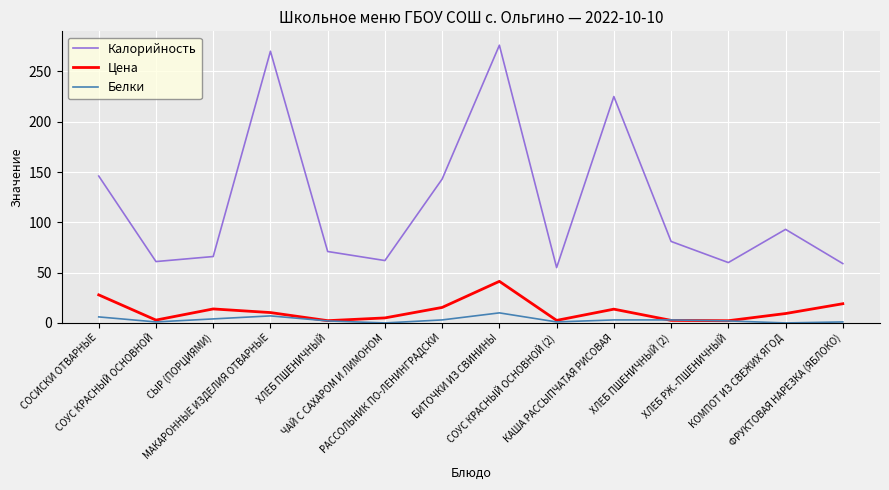

True or false: Белки has more than 0 points higher than both neighbors.

True